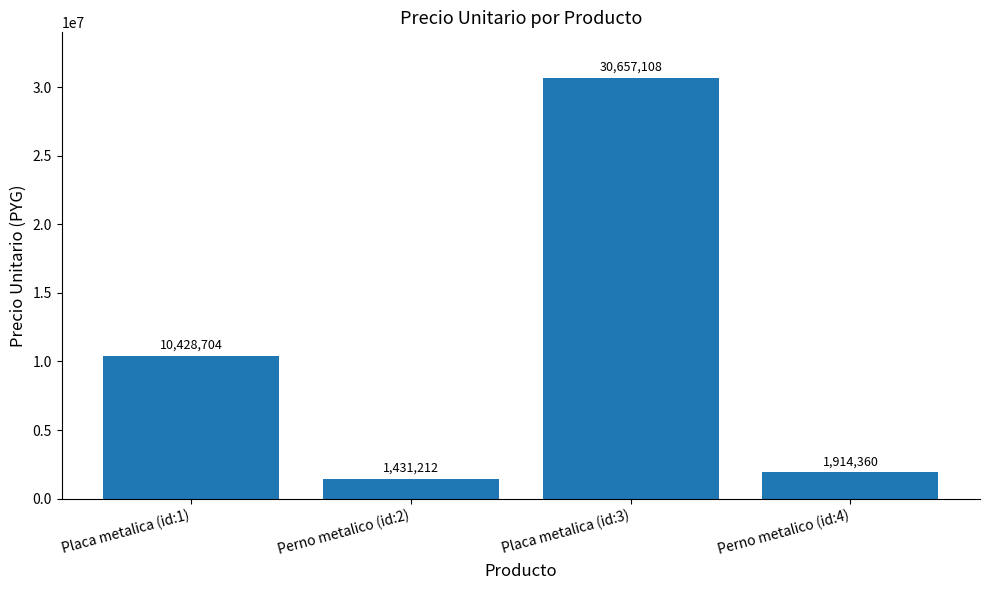

Which category has the highest value across all series?

Placa metalica (id:3)